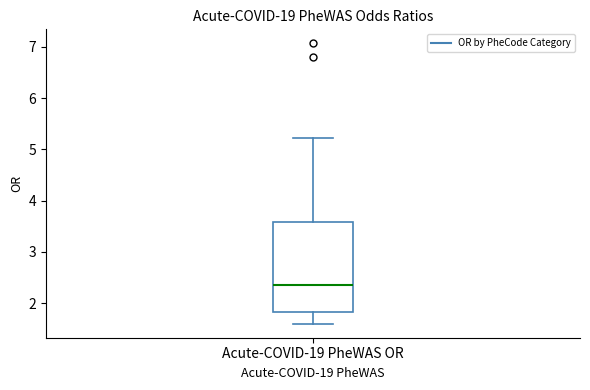

Read this box plot against the y-axis: the position of the median line, the range covered by the box, and the ends of both whiskers. The values are not printed on the chart, so give them approximately, as read against the axis.

median 2.4, box 1.8 to 3.6, whiskers 1.6 to 5.2